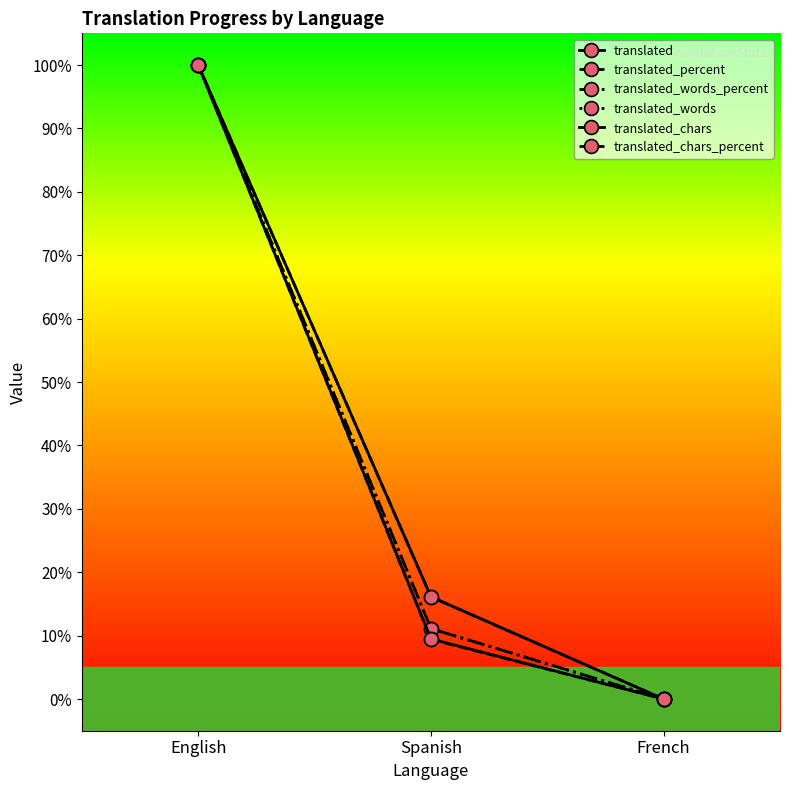

Which series has the largest total across all categories?

translated